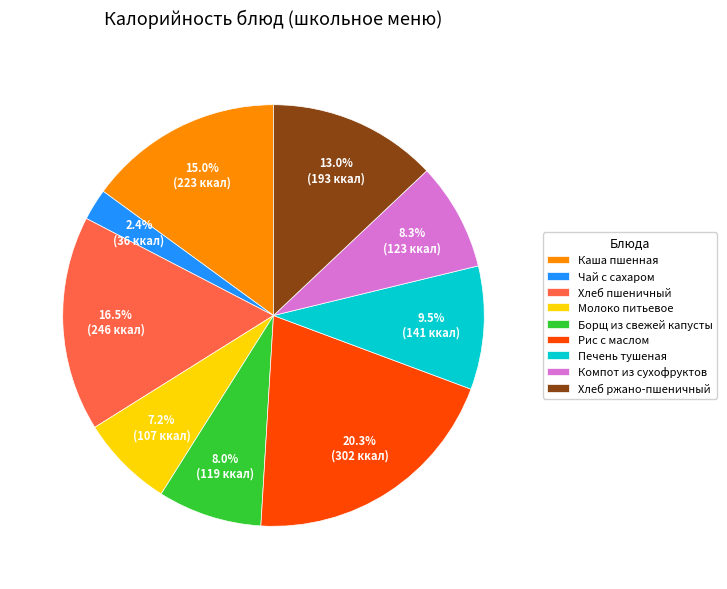

Which category has the smallest portion of the pie?

Чай с сахаром